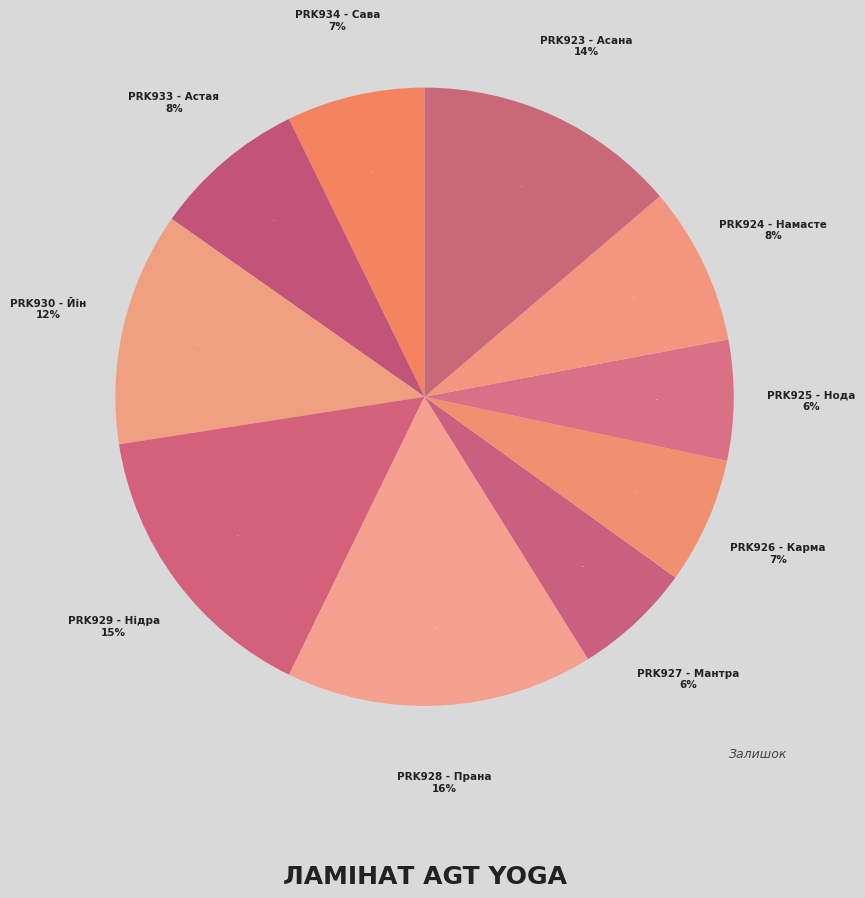

Which slice is the smallest?

PRK927 - Мантра